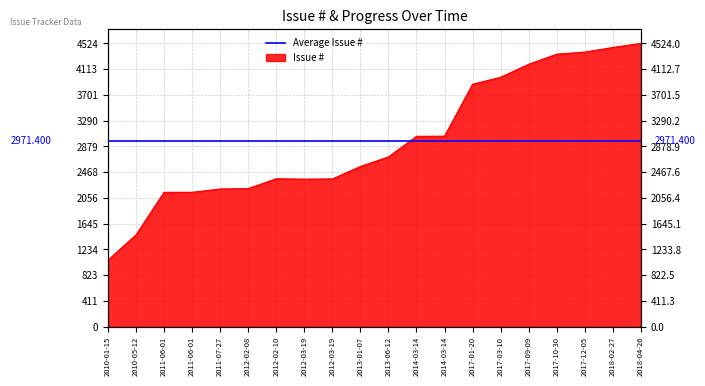

What is the value of the 5th point from the left?

2200